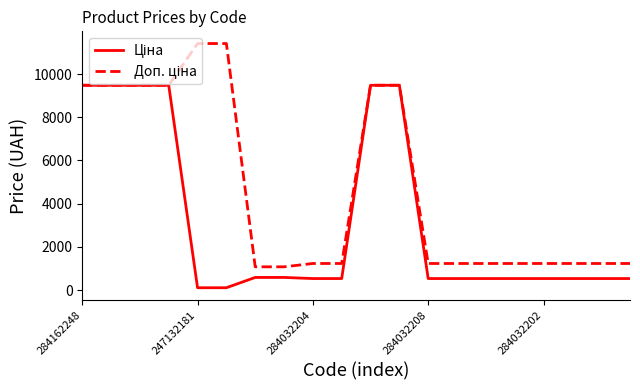

What is the maximum value shown in the chart?

11410.0